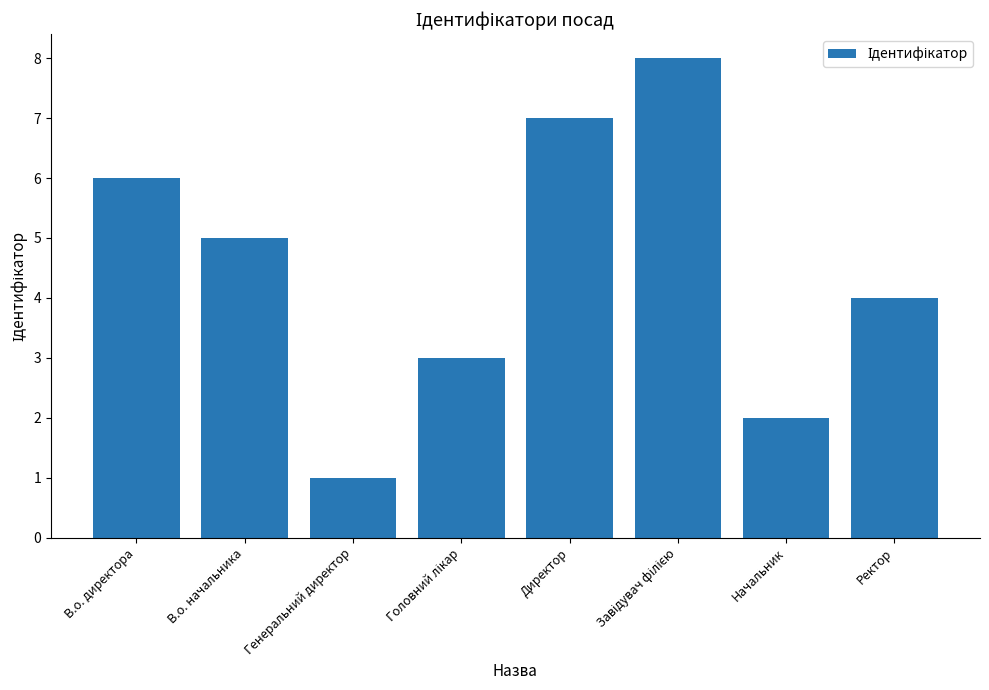

Is it true that the value at Начальник is 2?

True